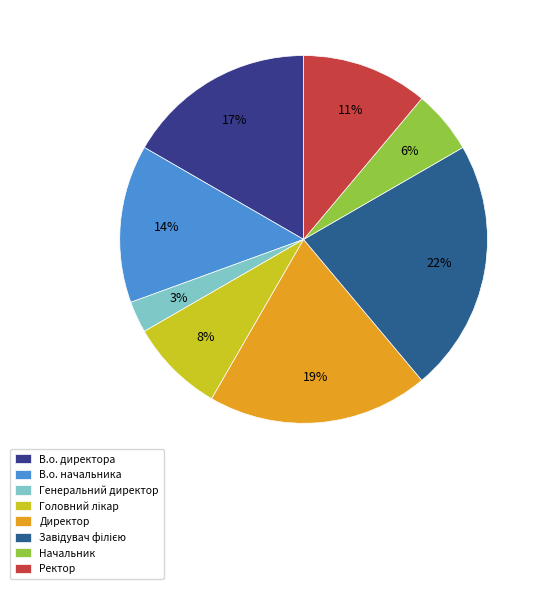

What percentage is the Директор slice, to the nearest percent?

19%